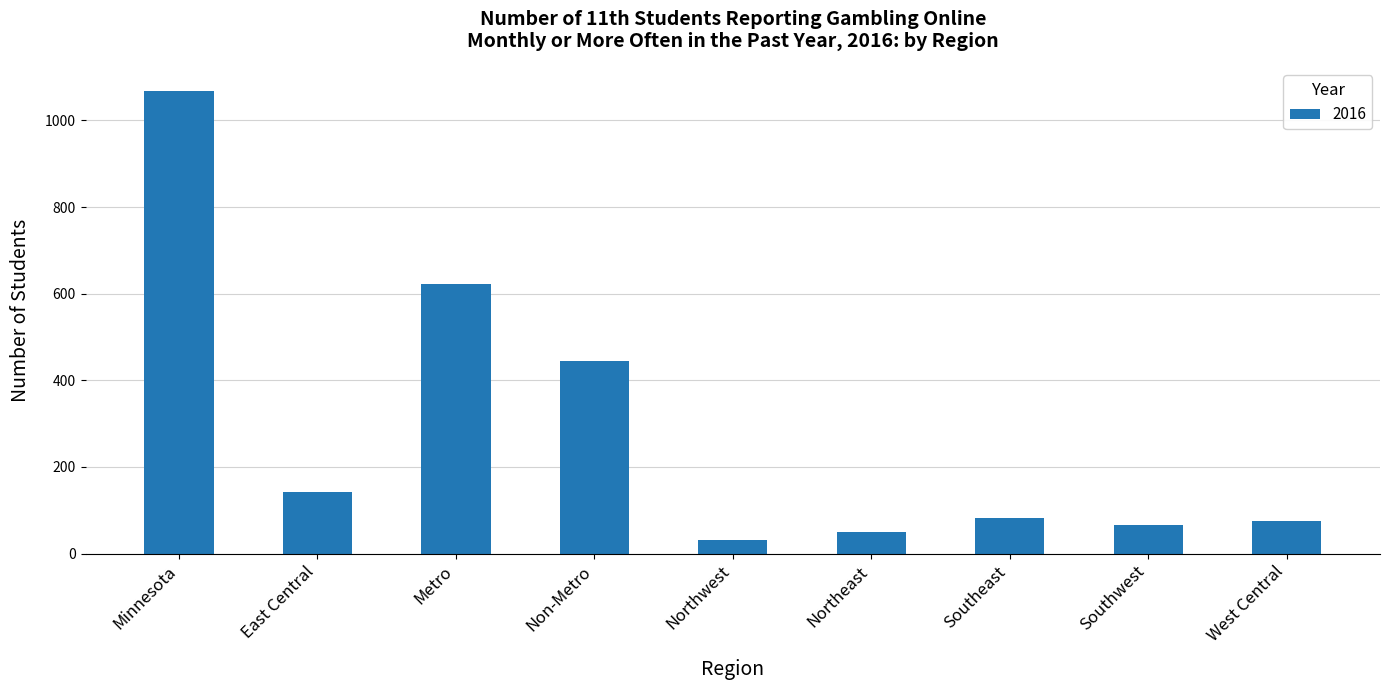

What is the value of the 7th bar from the left?

81